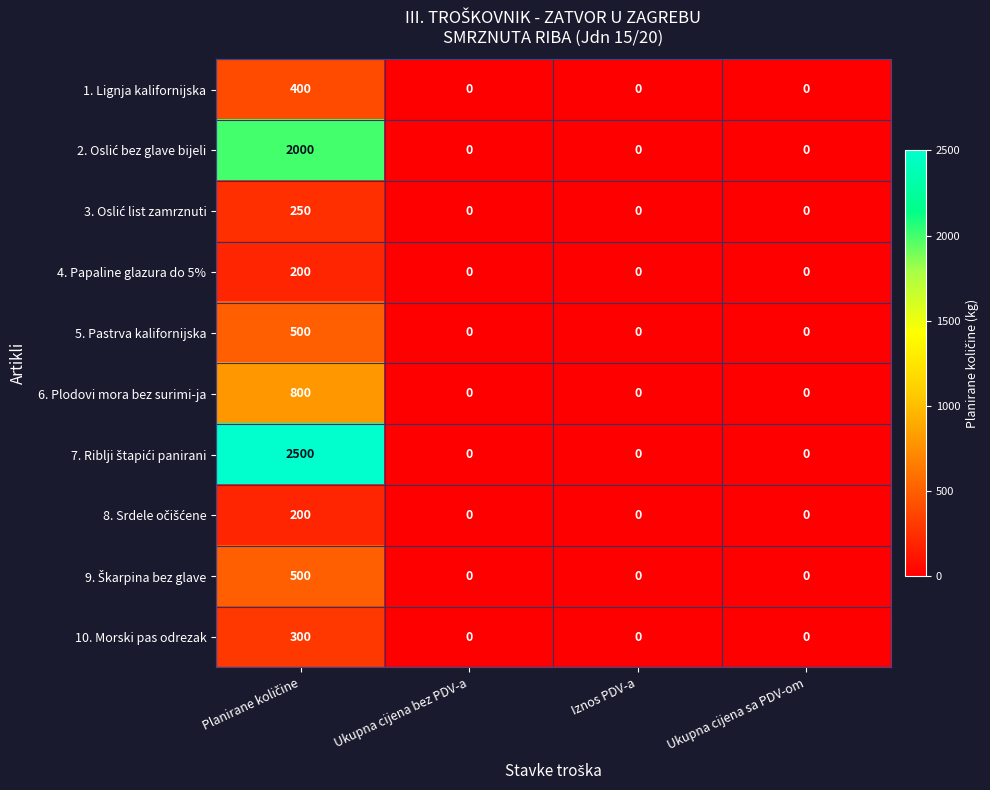

What is the highest value of the 6. Plodovi mora bez surimi-ja series?

800